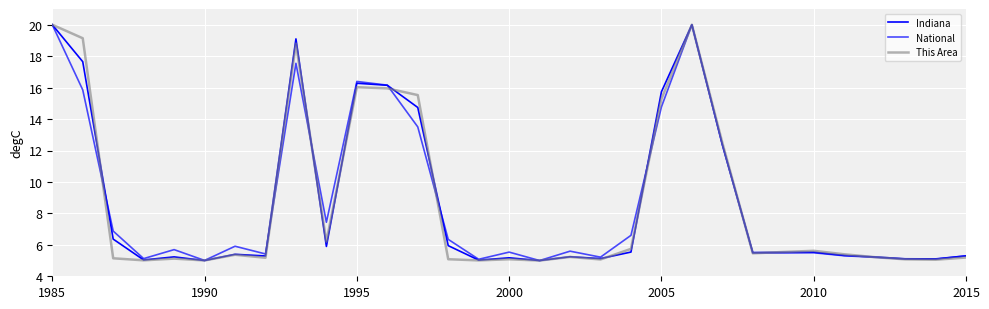

Rank the series by their maximum value, from lowest to highest.

Indiana, National, This Area